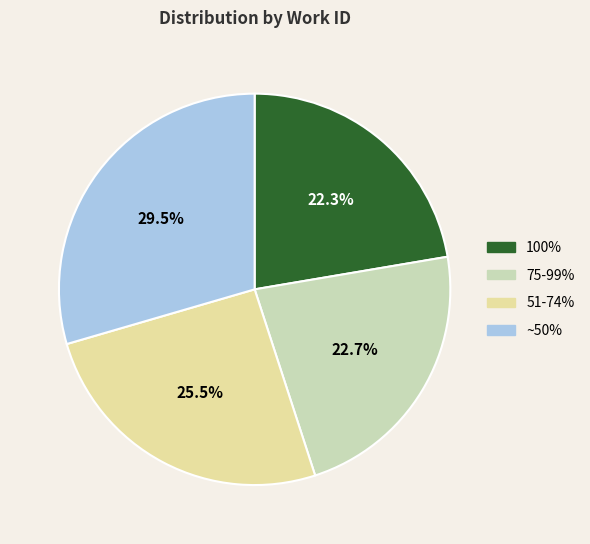

How many slices are in this pie chart?

4